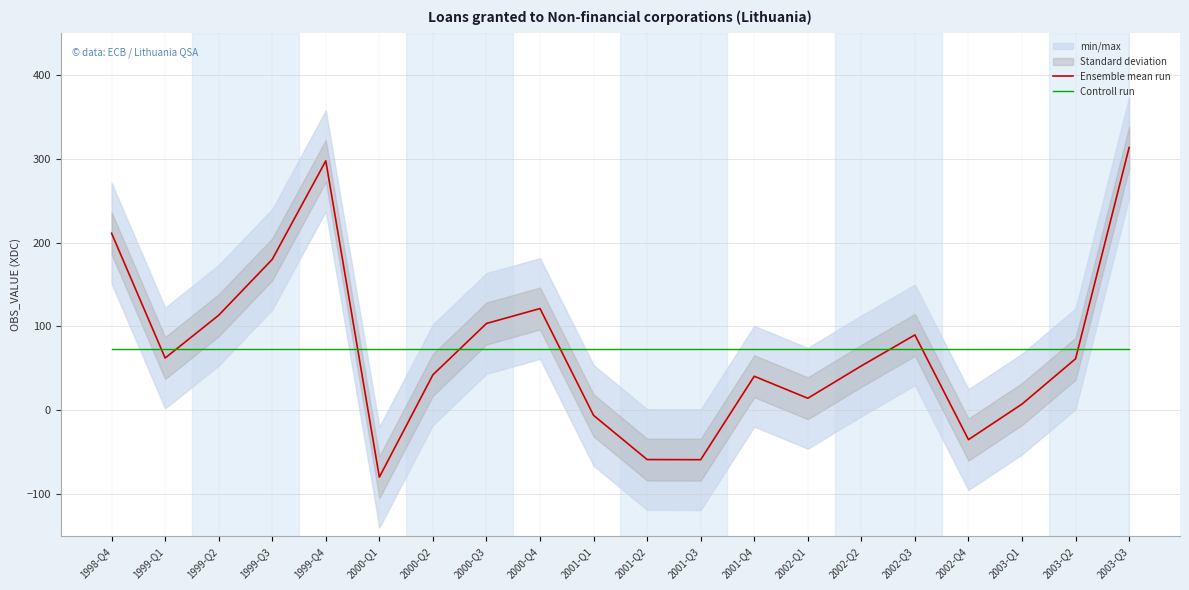

Does the chart display data point markers on the line(s)?

No